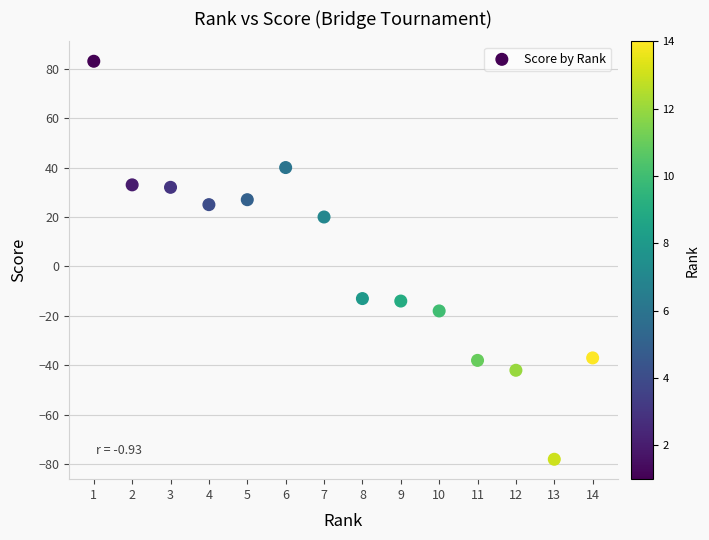

What is the range of X values (max minus min)?

13